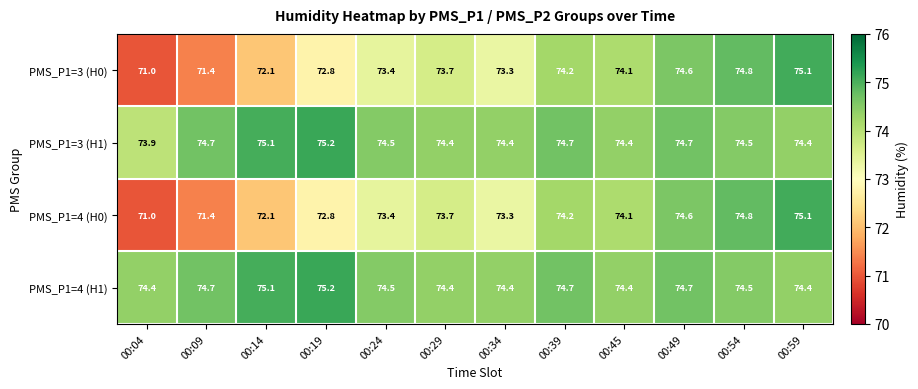

What is the total value across all series at 00:49?

298.6